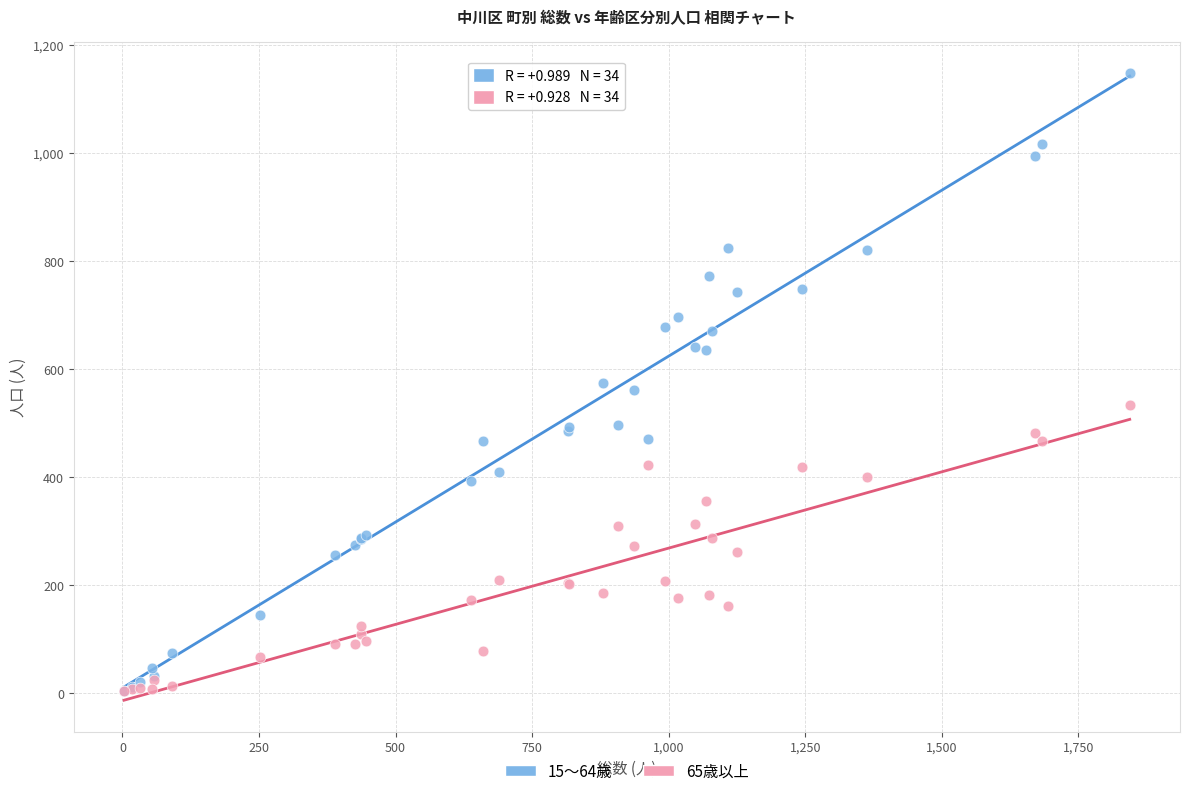

What are all the series names shown in the legend?

15～64歳, 65歳以上